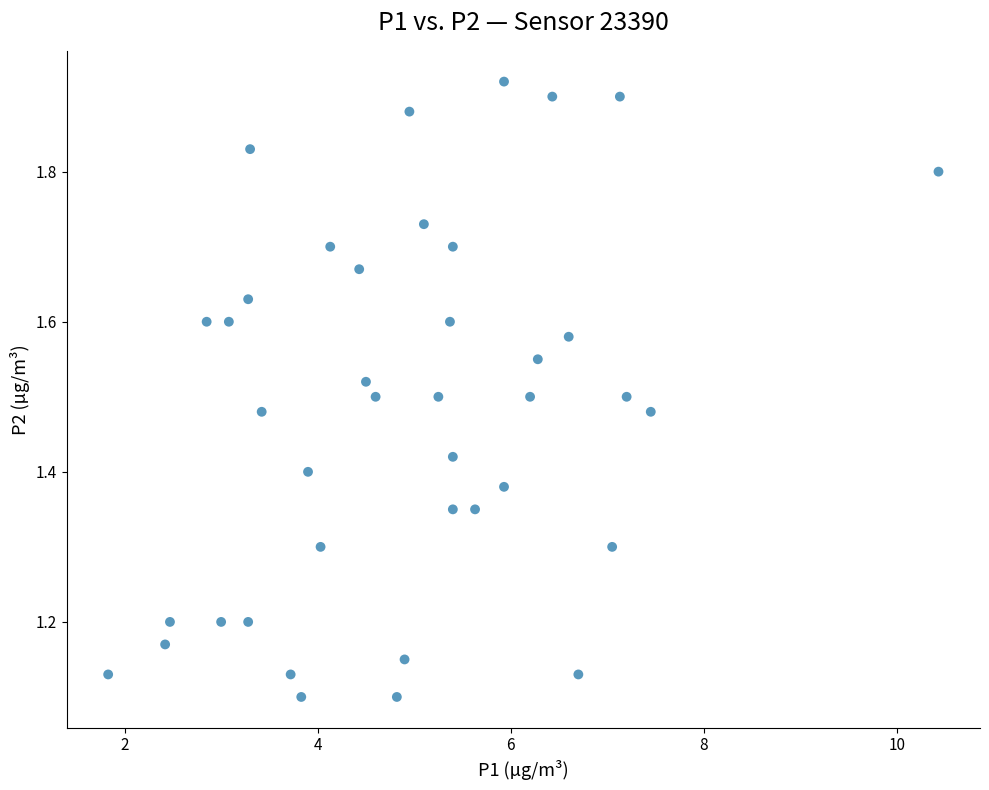

What is the range of Y values (max minus min)?

0.8